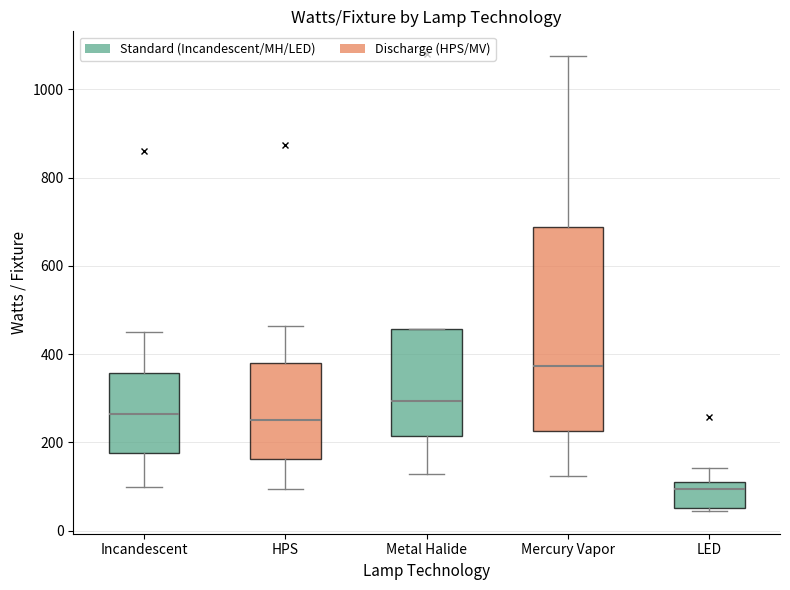

Reading left to right, read every box against the y-axis: the position of its median line, the range the box covers, and the ends of its whiskers. The values are not printed on the chart, so give them approximately, as read against the axis.

Incandescent: median 260, box 180 to 360, whiskers 100 to 460
HPS: median 260, box 160 to 380, whiskers 100 to 460
Metal Halide: median 300, box 220 to 460, whiskers 120 to 460
Mercury Vapor: median 380, box 220 to 680, whiskers 120 to 1080
LED: median 100, box 60 to 120, whiskers 40 to 140